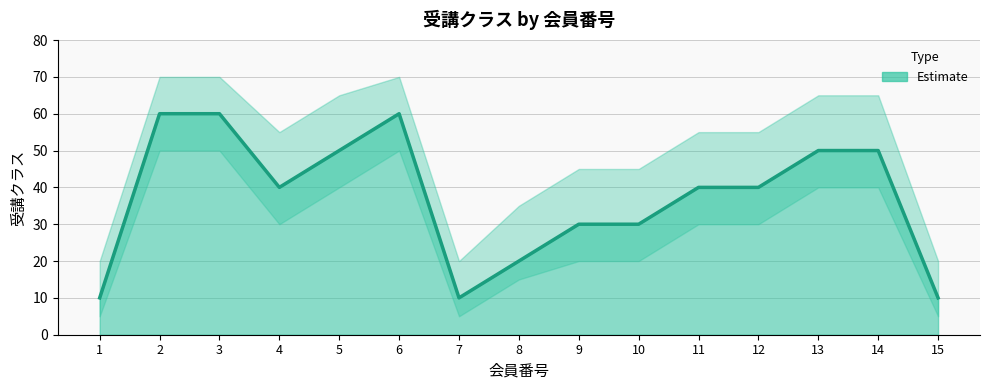

Is it true that the value at 4 is 28?

False